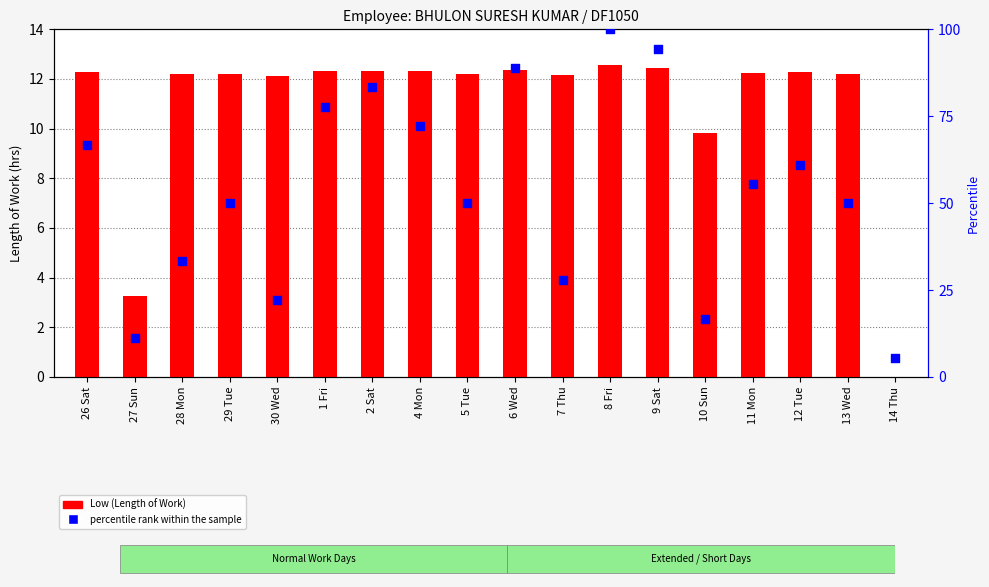

At which category is the sum across all series the highest?

8 Fri